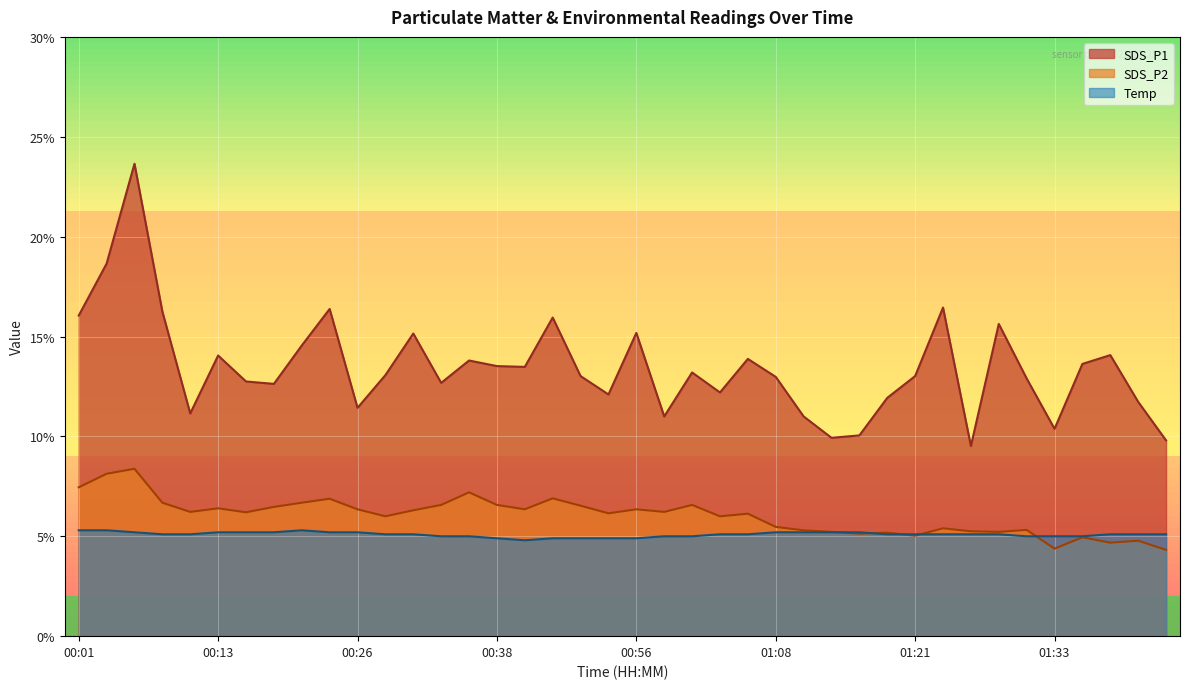

What is the difference between the maximum and minimum values in the SDS_P1 series?

14.1